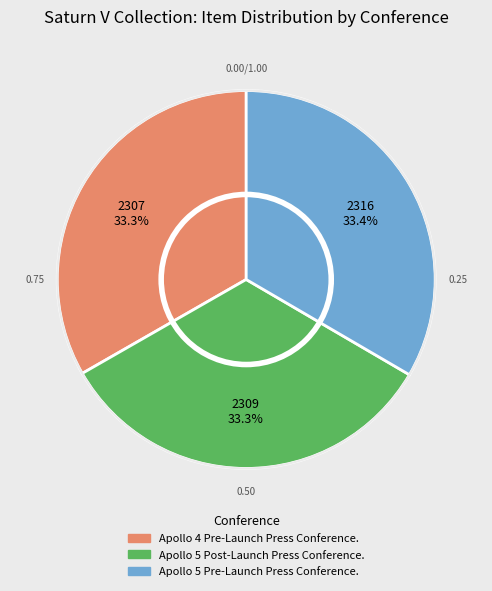

Does any single category account for the majority?

No